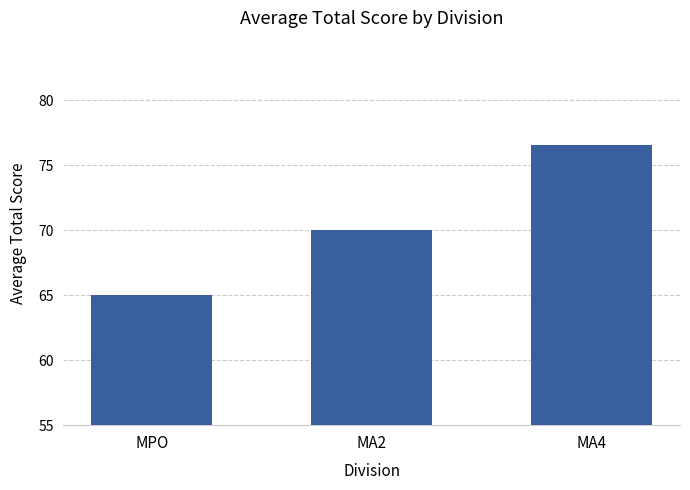

What position from the right is MPO?

3